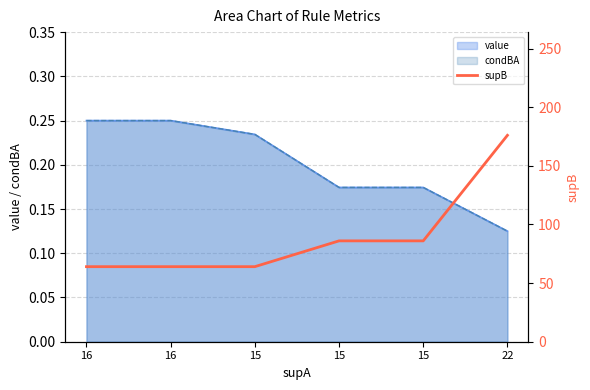

Between 15 and 16, which is larger?

15